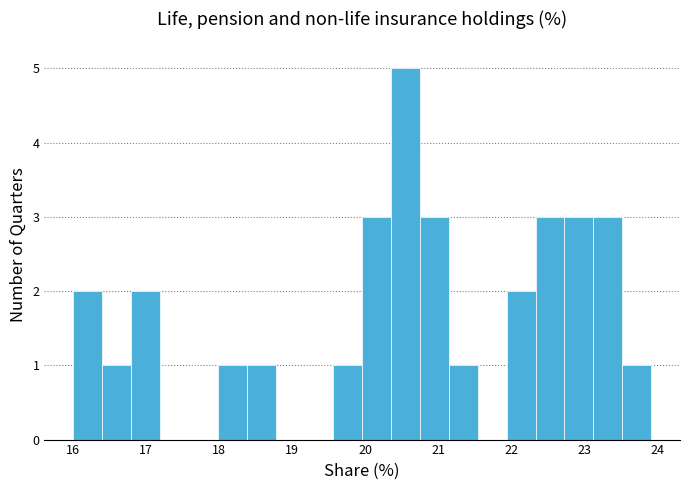

Around what value on the x-axis is the tallest bar? Give the approximate position of its centre, as read against the axis.

20.6